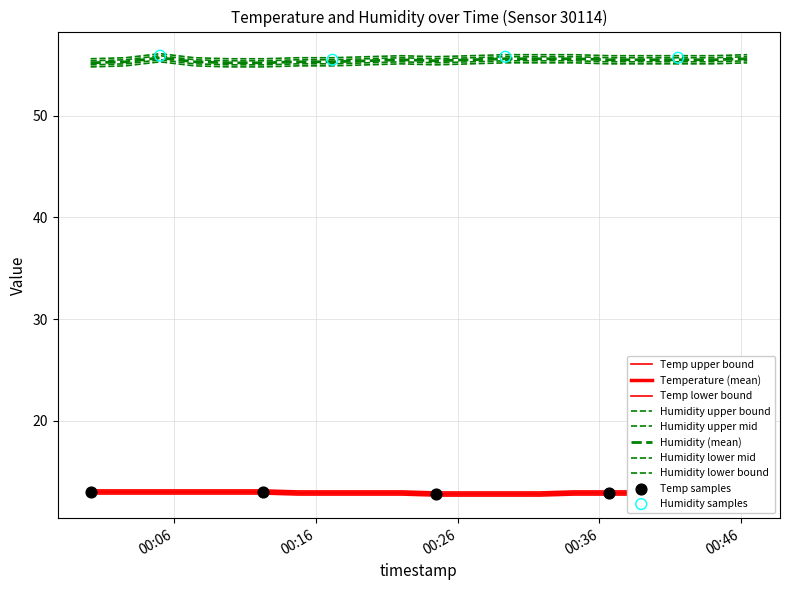

Which series reaches the minimum Y coordinate?

temperature